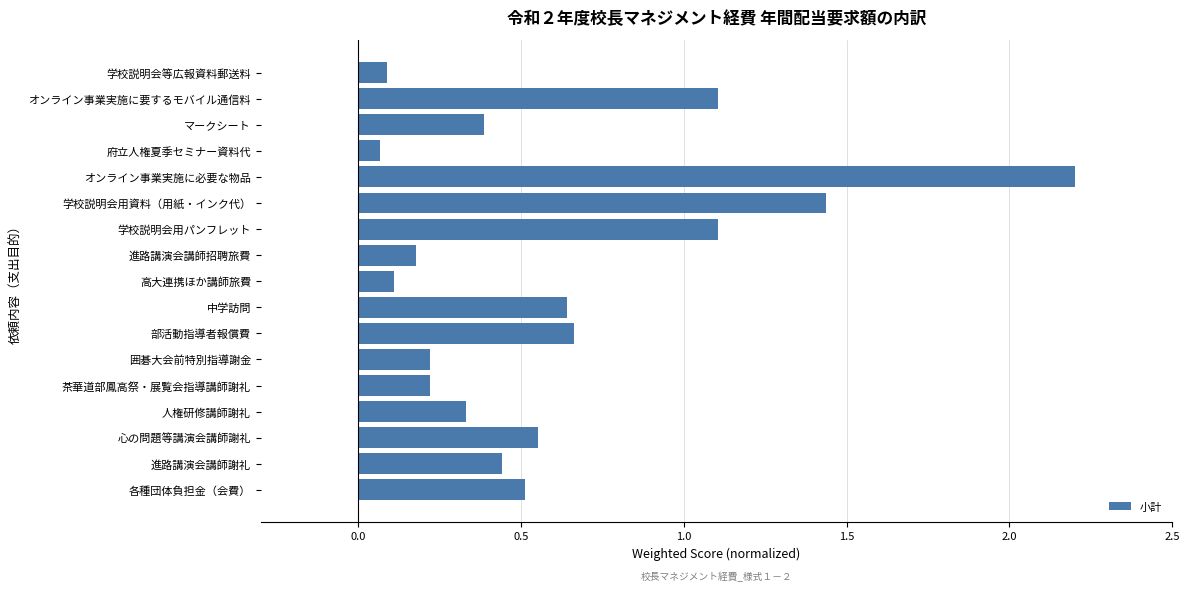

What is the sum of all values?

10.3